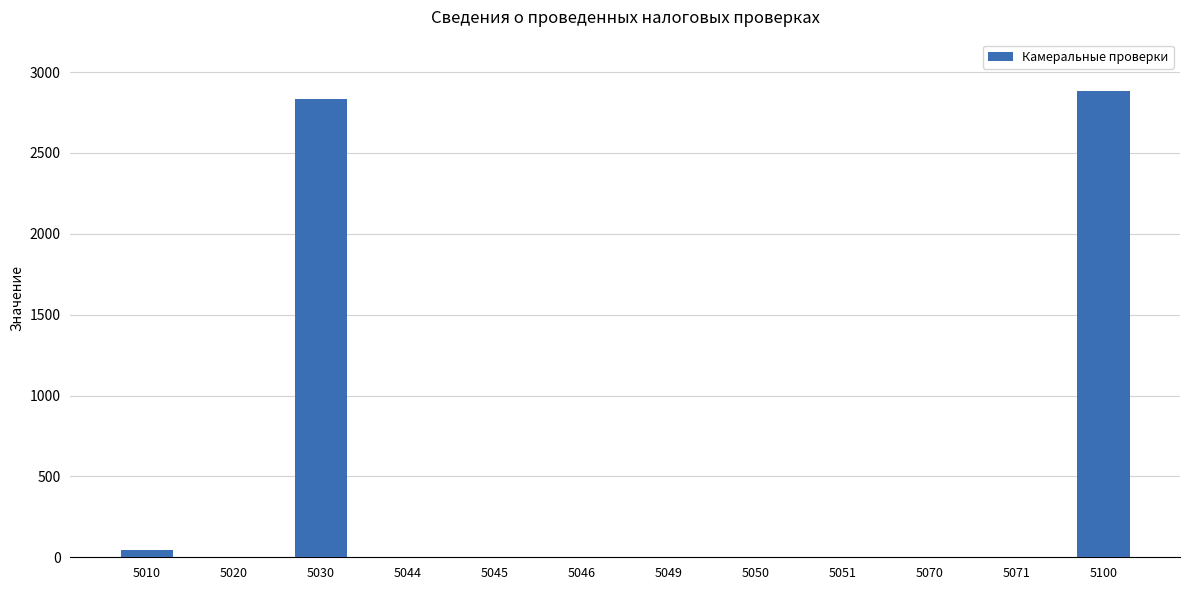

How many data points does each series have?

12